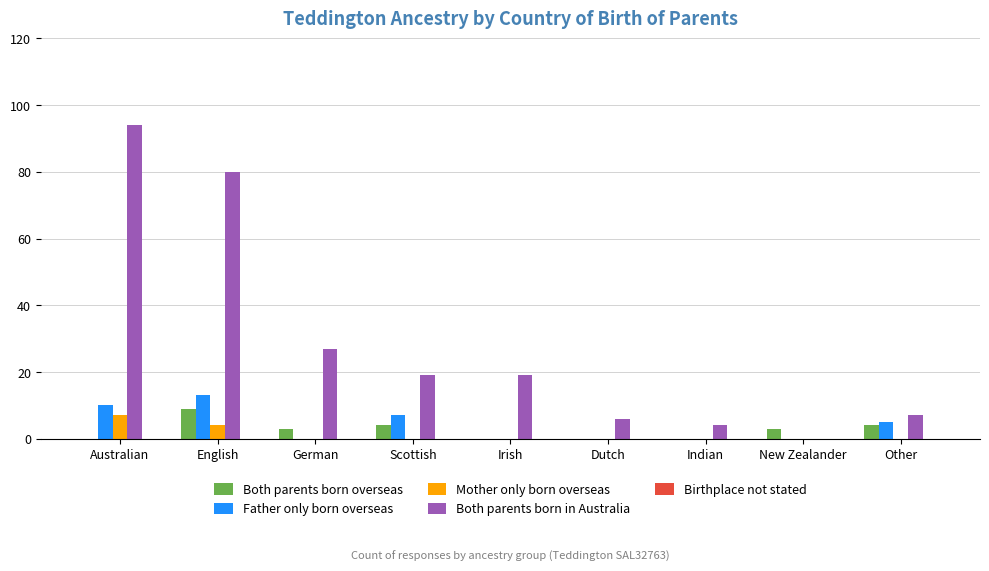

Count the number of data series in this chart.

4